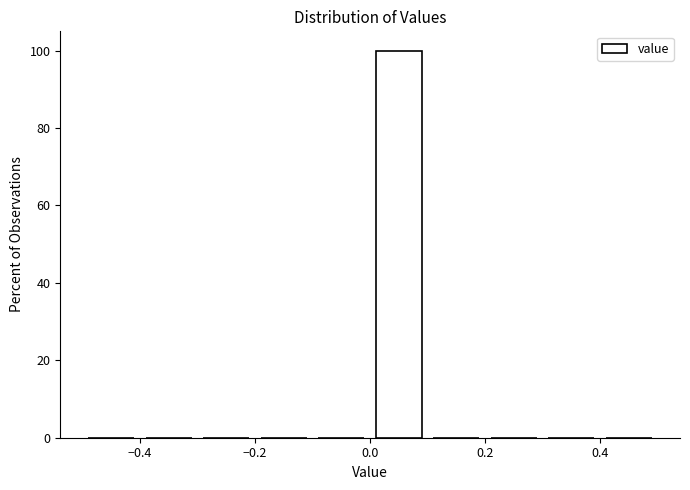

Reading left to right, list every bar in this chart as the range it spans on the x-axis followed by its height. The values are not printed on the chart, so give them approximately, as read against the axis.

-0.5 to -0.4: 0
-0.4 to -0.3: 0
-0.3 to -0.2: 0
-0.2 to -0.1: 0
-0.1 to 0.0: 0
0.0 to 0.1: 100
0.1 to 0.2: 0
0.2 to 0.3: 0
0.3 to 0.4: 0
0.4 to 0.5: 0